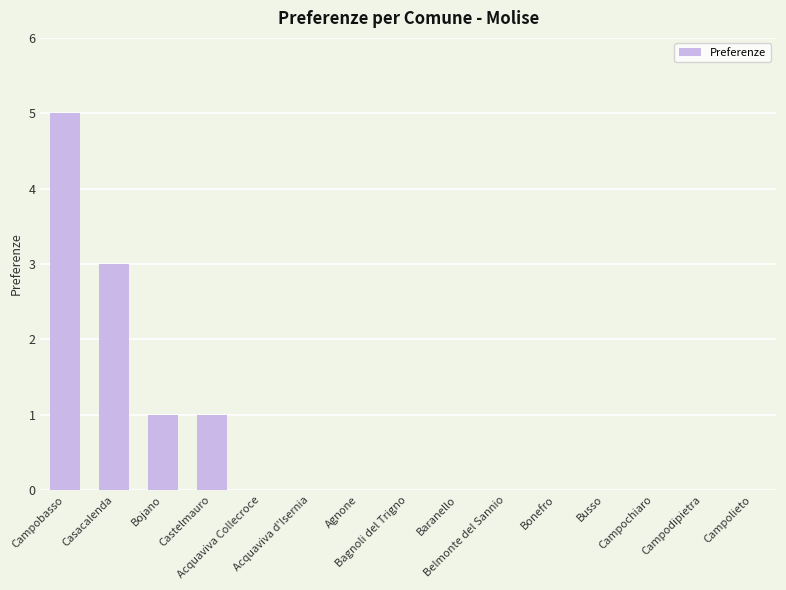

Reading right to left, transcribe all the data shown in this chart.

0	0	0	0	0	0	0	0	0	0	0	1	1	3	5